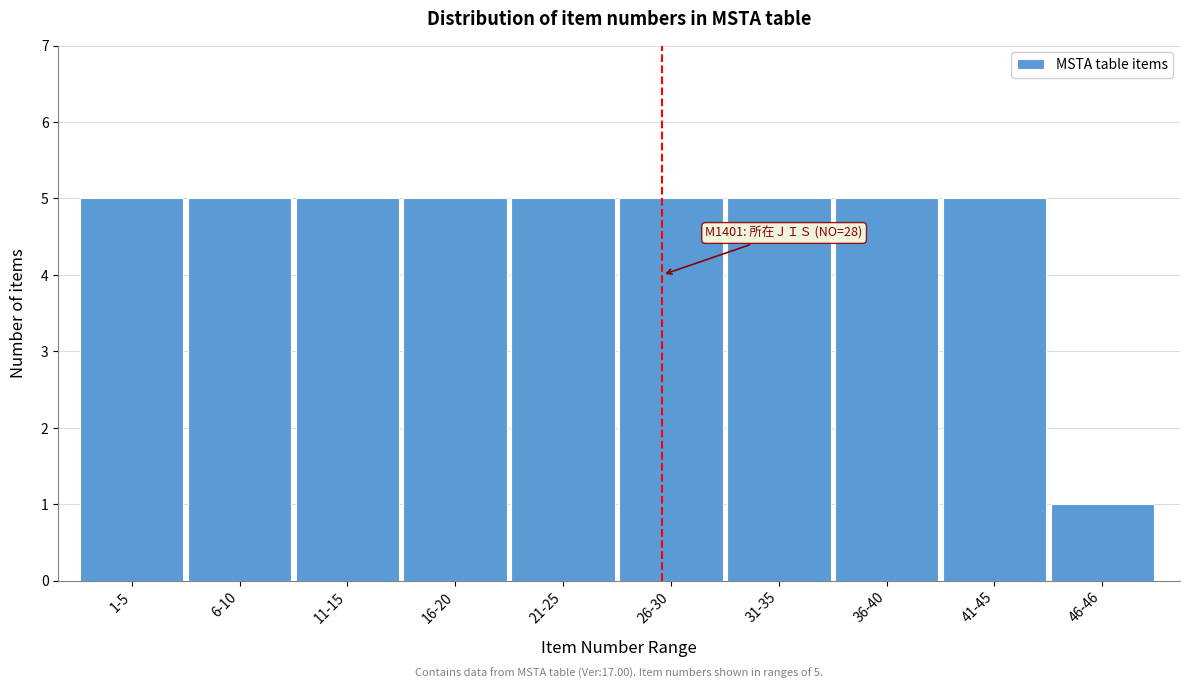

Reading left to right, transcribe all the data shown in this chart.

5	5	5	5	5	5	5	5	5	1